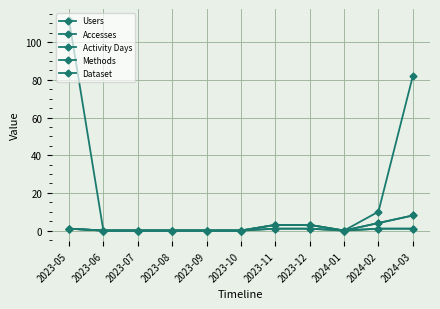

Does the chart display data point markers on the line(s)?

Yes